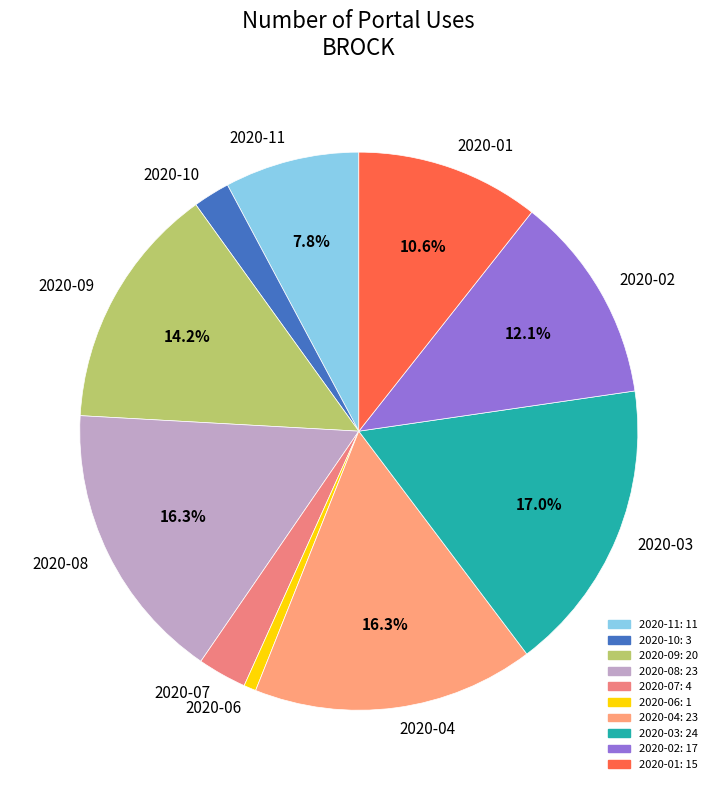

What percentage is NOT represented by 2020-01?

89.4%